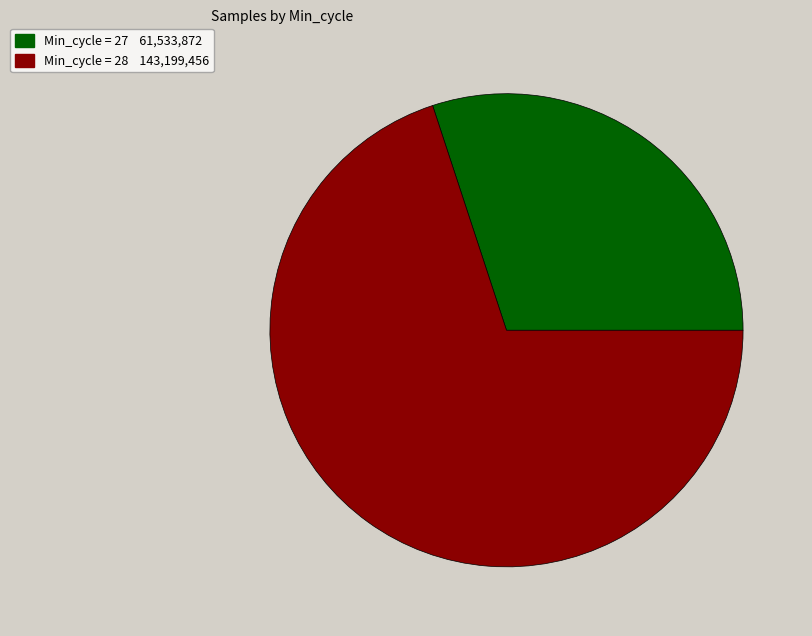

Is it true that Min_cycle = 27 61,533,872 is 30% of the pie?

True